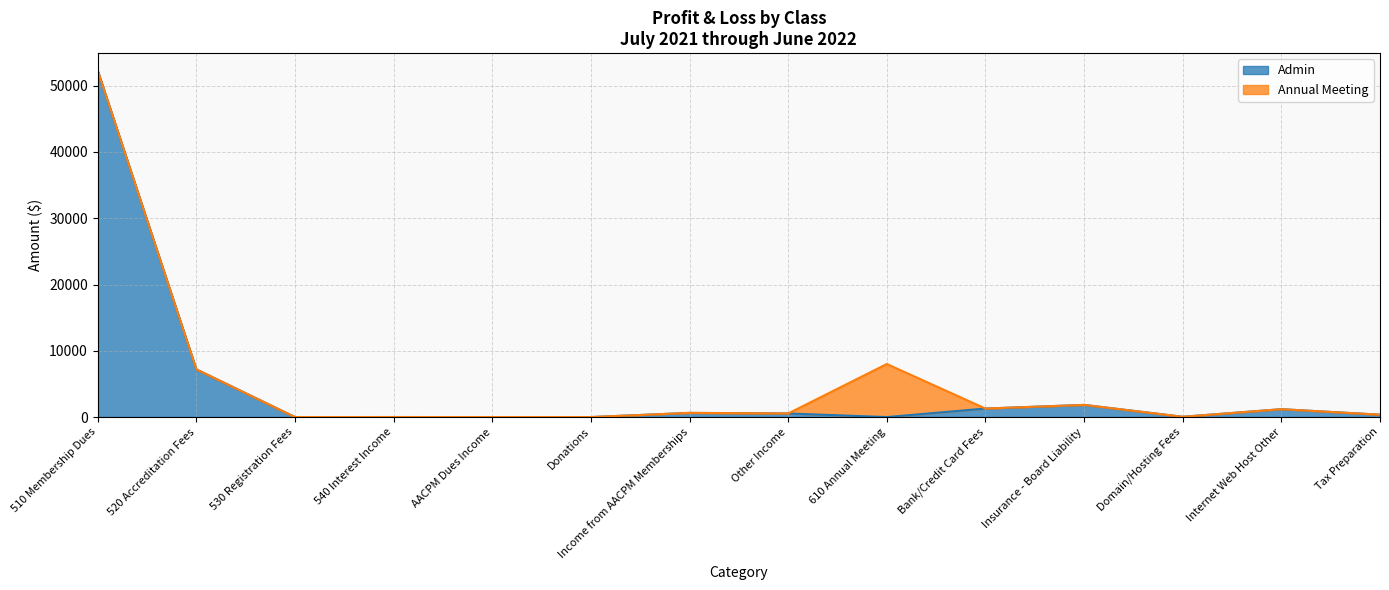

Reading left to right, what are all the values shown in this chart?

52300.0	7200.0	0.0	3.3	0.0	0.0	628.1	540.0	0.0	1283.6	1834.0	42.0	1188.0	358.0